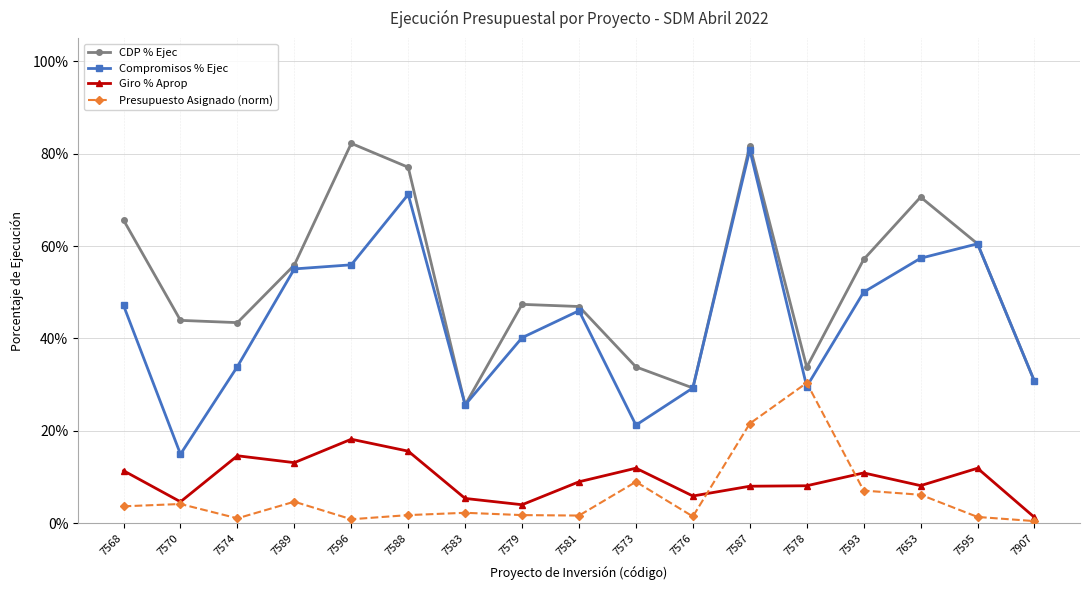

True or false: Presupuesto Asignado (norm) and CDP % Ejec intersect in this chart.

False